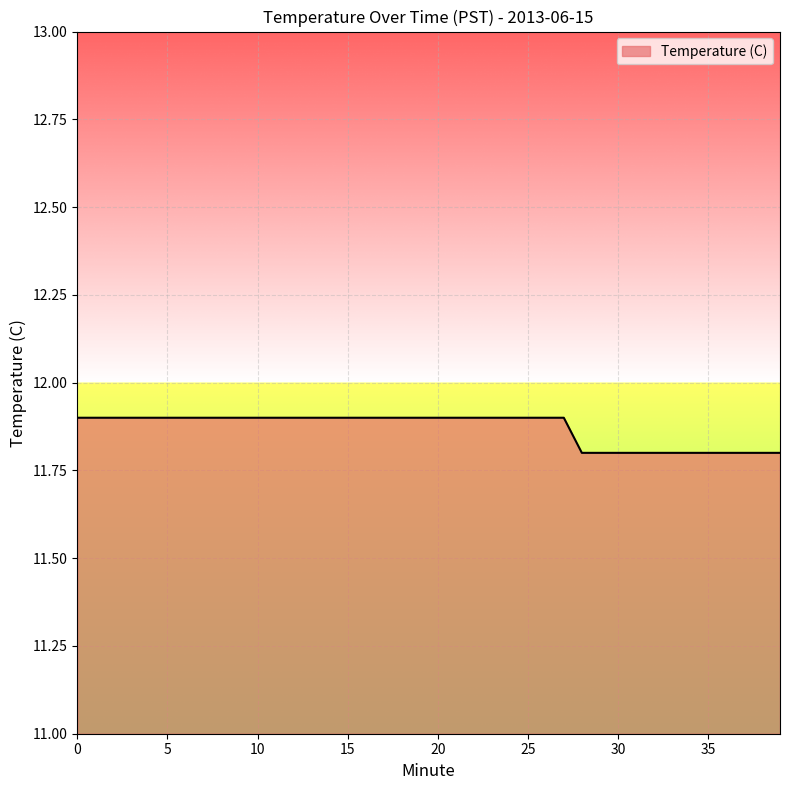

Reading left to right, list all the values displayed in this chart.

11.9	11.9	11.9	11.9	11.9	11.9	11.9	11.9	11.9	11.9	11.9	11.9	11.9	11.9	11.9	11.9	11.9	11.9	11.9	11.9	11.9	11.9	11.9	11.9	11.9	11.9	11.9	11.9	11.8	11.8	11.8	11.8	11.8	11.8	11.8	11.8	11.8	11.8	11.8	11.8